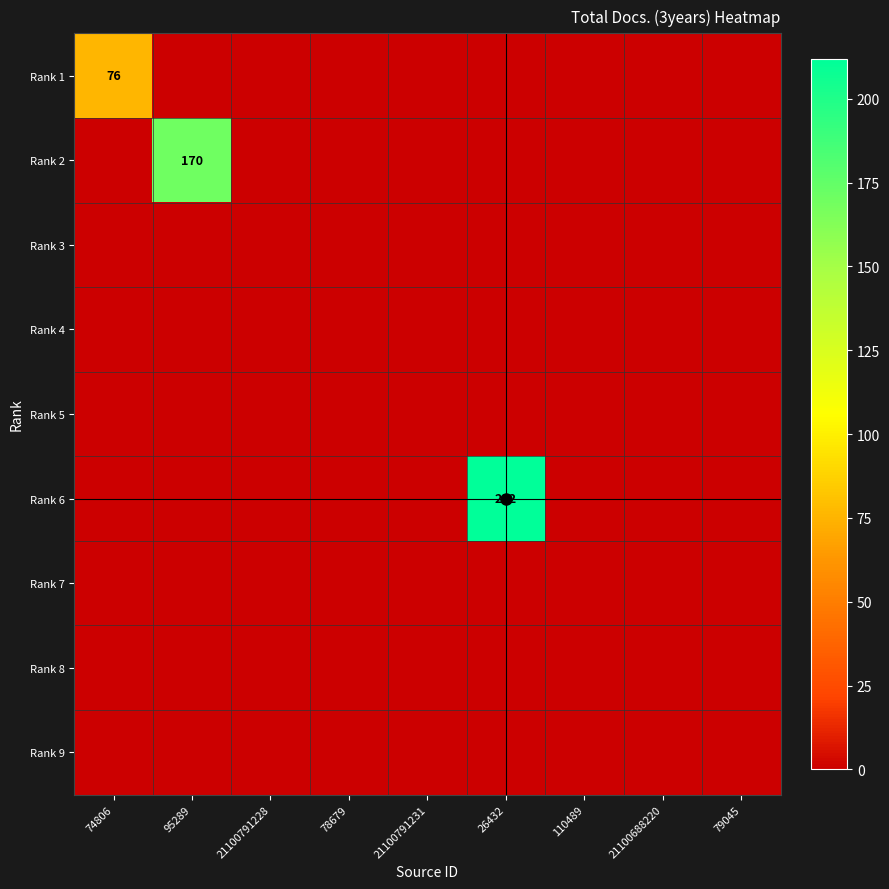

Between 21100791228 and 79045, which series saw the biggest shift?

Rank 1